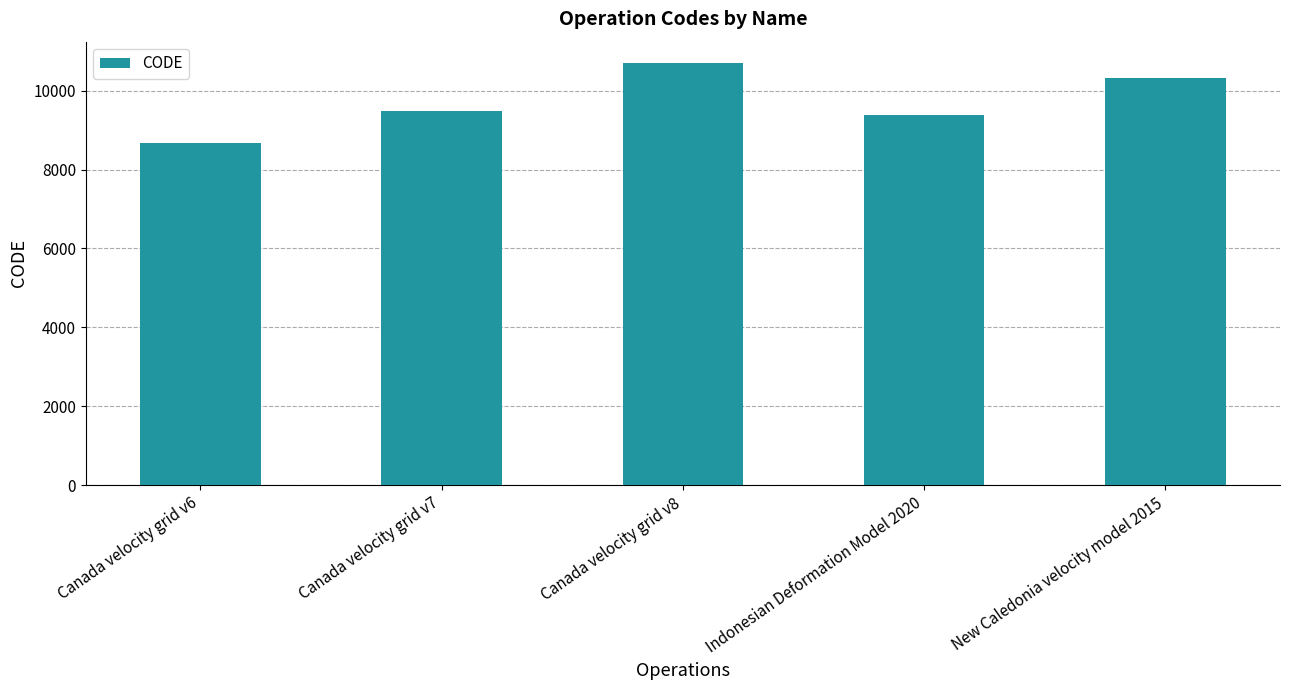

What is the approximate value at Canada velocity grid v6?

8676